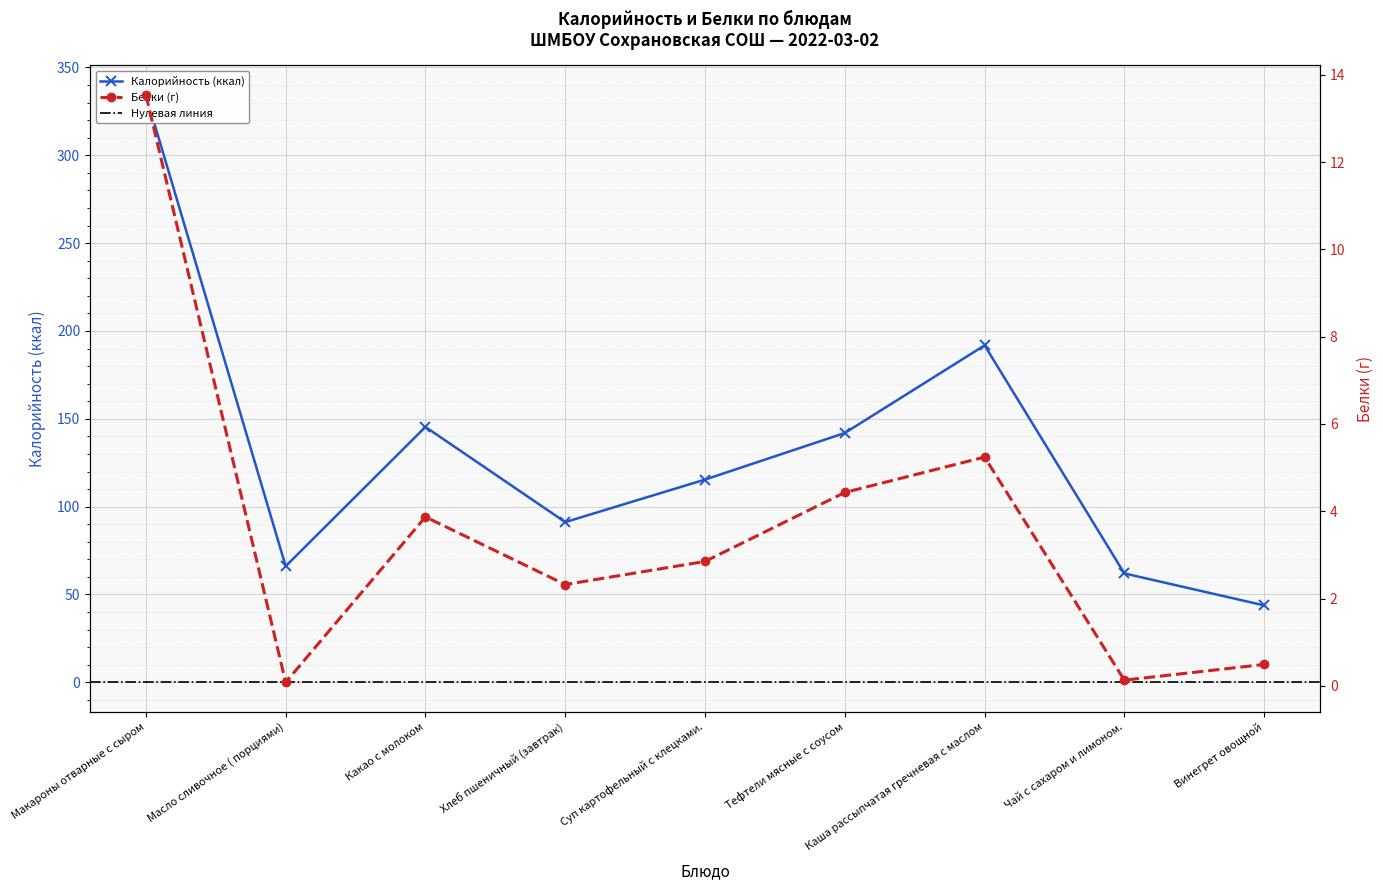

Which series has the largest total across all categories?

Калорийность